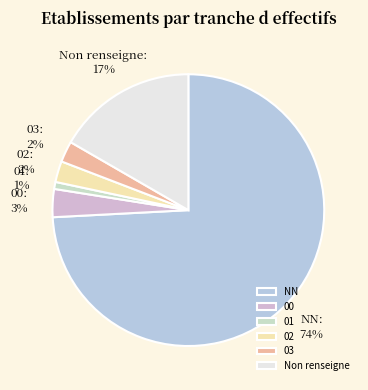

What is the smallest slice in the pie chart?

01